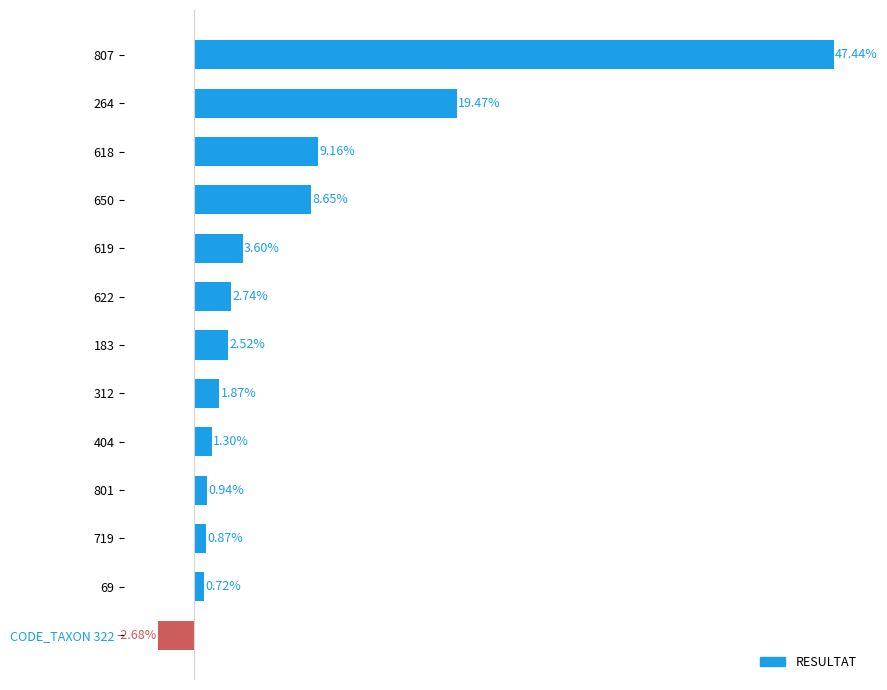

List the labels in order of value, smallest first.

CODE_TAXON 322, 69, 719, 801, 404, 312, 183, 622, 619, 650, 618, 264, 807